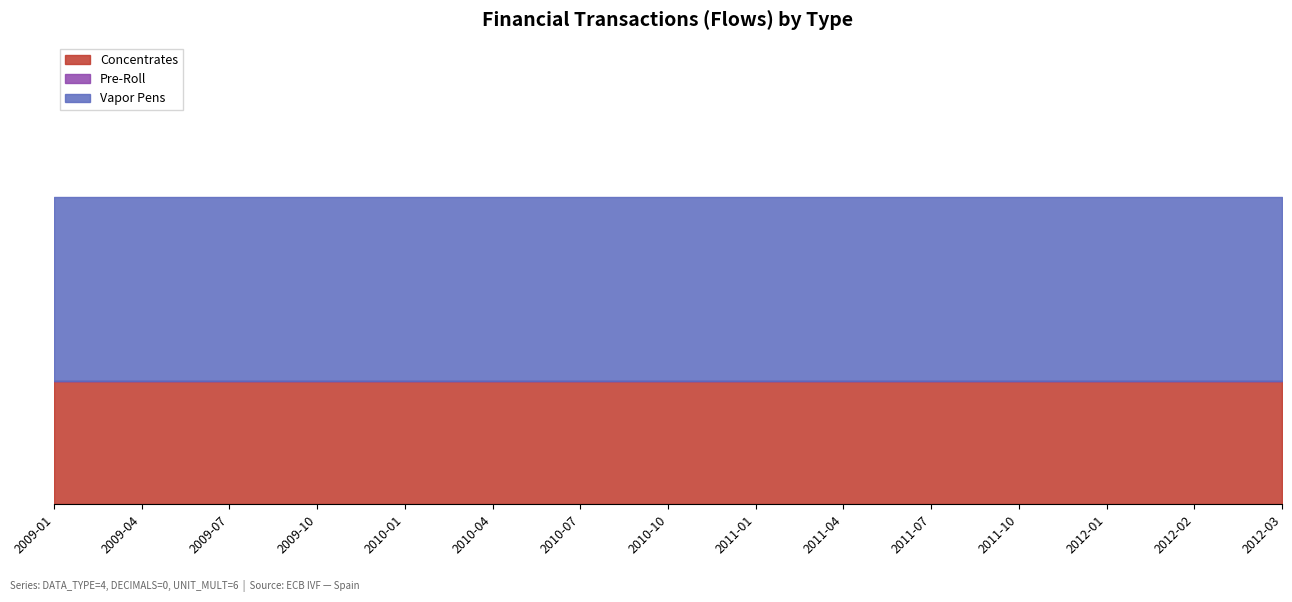

Where is Pre-Roll nearest to the value 0?

2009-01